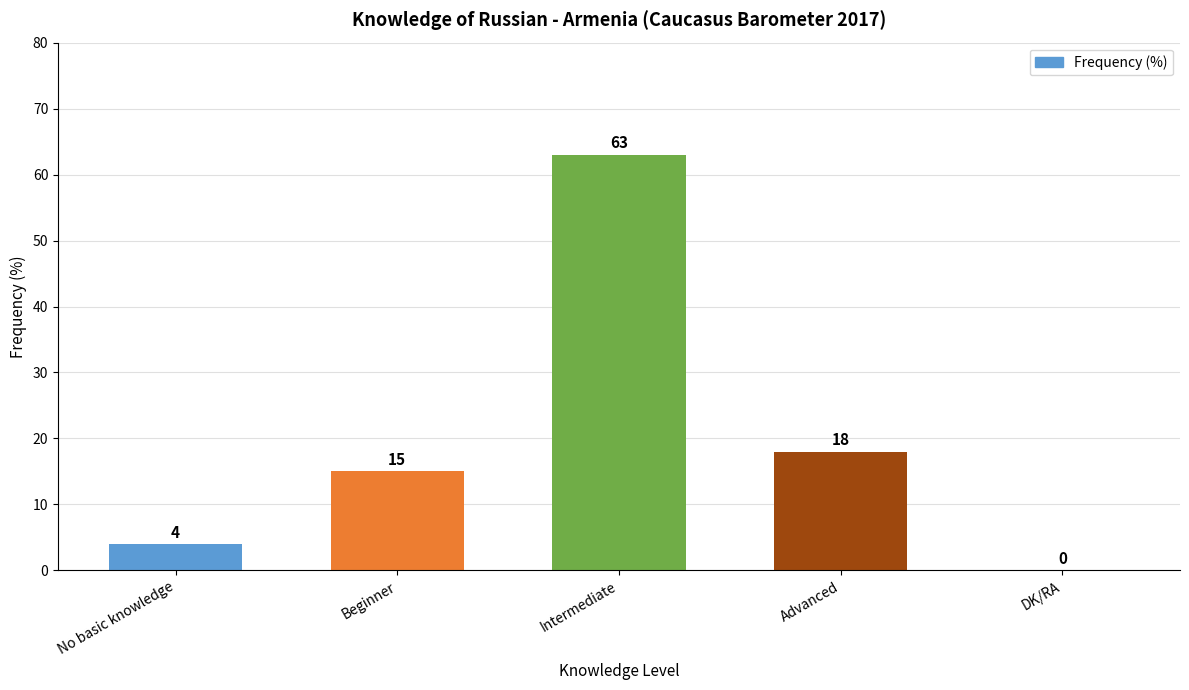

Reading left to right, extract all data points from this chart.

No basic knowledge=4	Beginner=15	Intermediate=63	Advanced=18	DK/RA=0